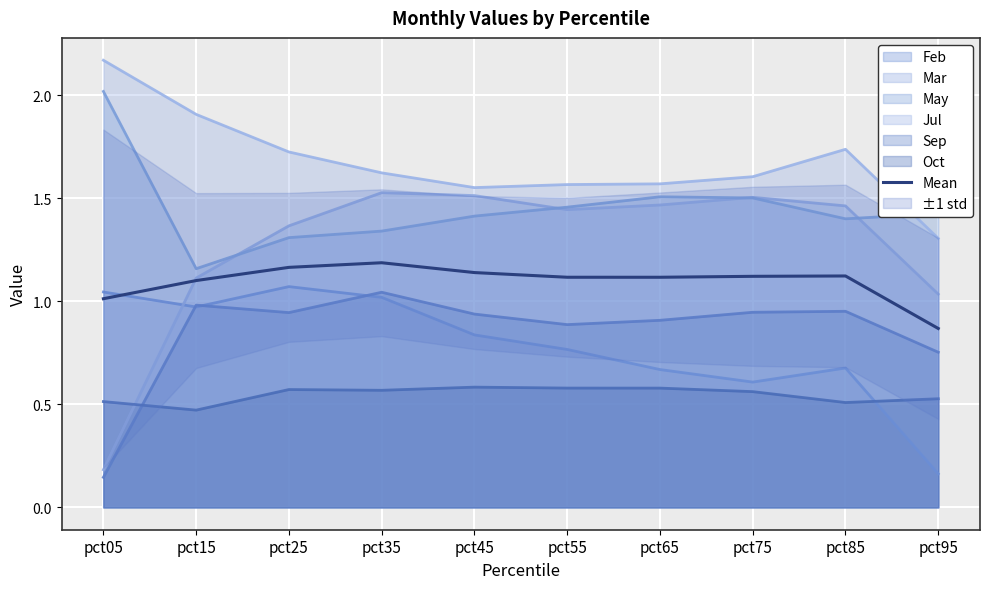

Which category has the lowest value in the Mar series?

pct05